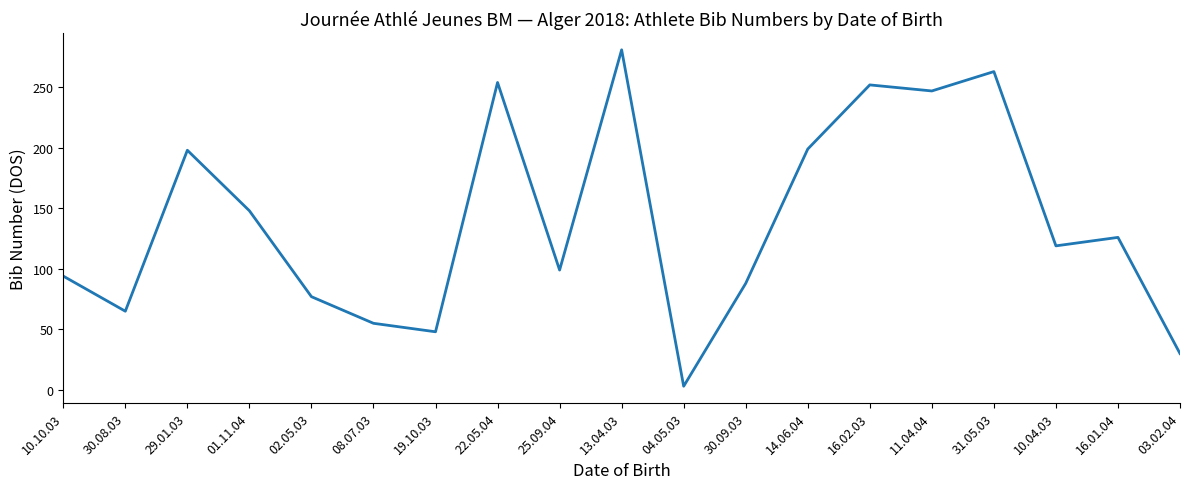

Between 10.10.03 and 11.04.04, which is larger?

11.04.04